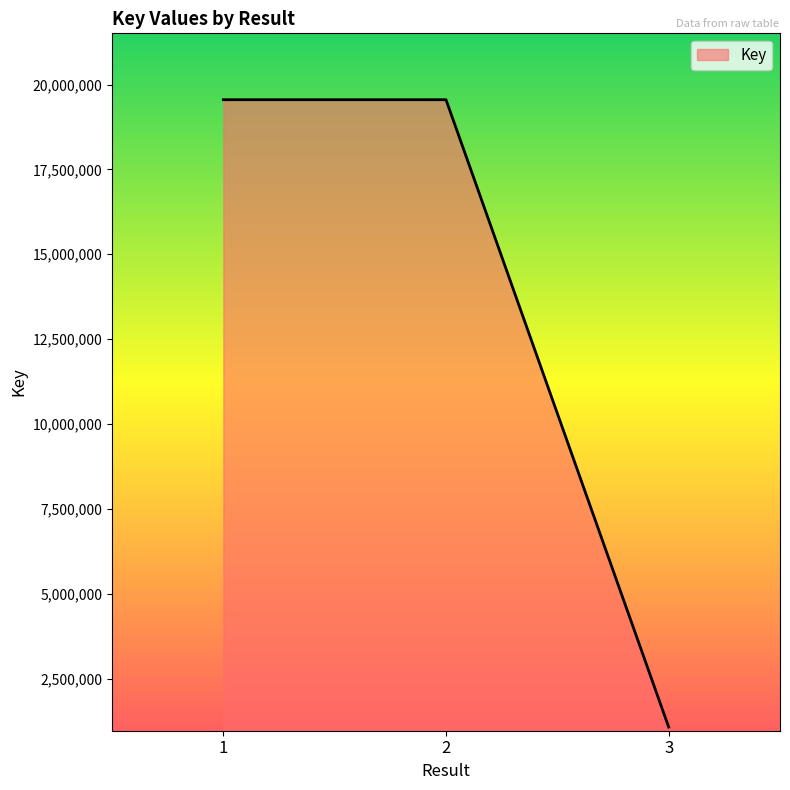

What is the change in value from 2 to 3?

-18479577